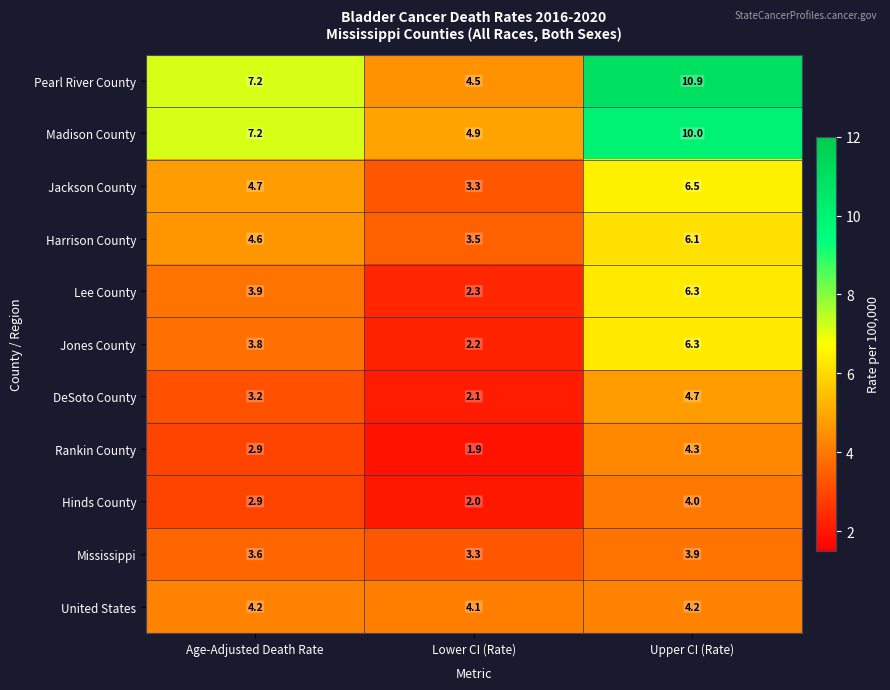

What is the sum of the DeSoto County values at Age-Adjusted Death Rate and Lower CI (Rate)?

5.3